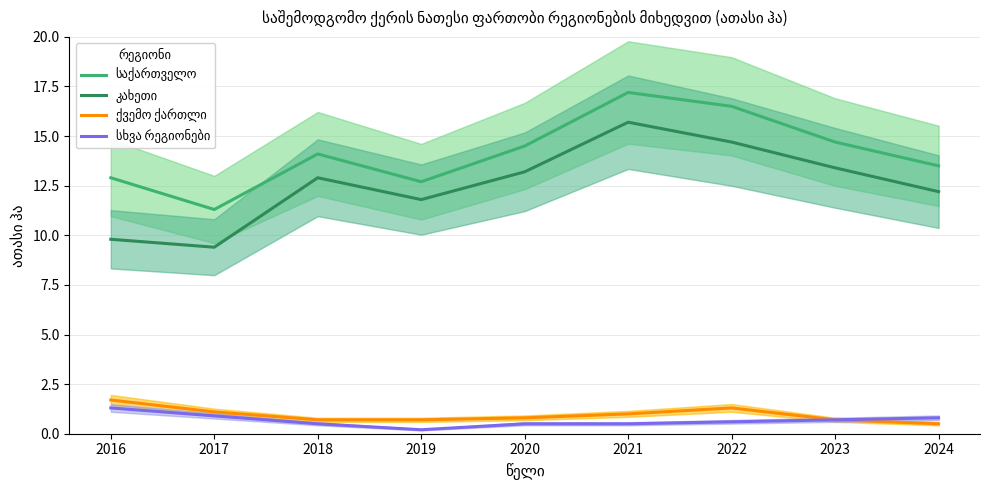

Reading right to left, extract all data points from this chart.

საქართველო: 2024=13.5	2023=14.7	2022=16.5	2021=17.2	2020=14.5	2019=12.7	2018=14.1	2017=11.3	2016=12.9
კახეთი: 2024=12.2	2023=13.4	2022=14.7	2021=15.7	2020=13.2	2019=11.8	2018=12.9	2017=9.4	2016=9.8
ქვემო ქართლი: 2024=0.5	2023=0.7	2022=1.3	2021=1.0	2020=0.8	2019=0.7	2018=0.7	2017=1.1	2016=1.7
სხვა რეგიონები: 2024=0.8	2023=0.7	2022=0.6	2021=0.5	2020=0.5	2019=0.2	2018=0.5	2017=0.9	2016=1.3